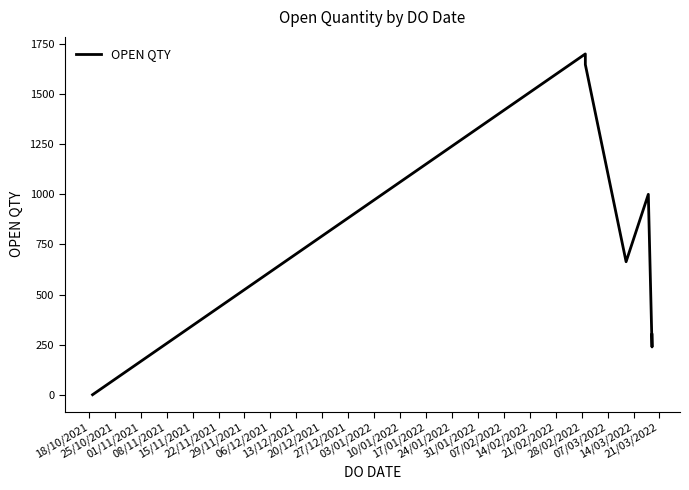

How many interior local valleys (lower than both neighbors) does the data have?

2